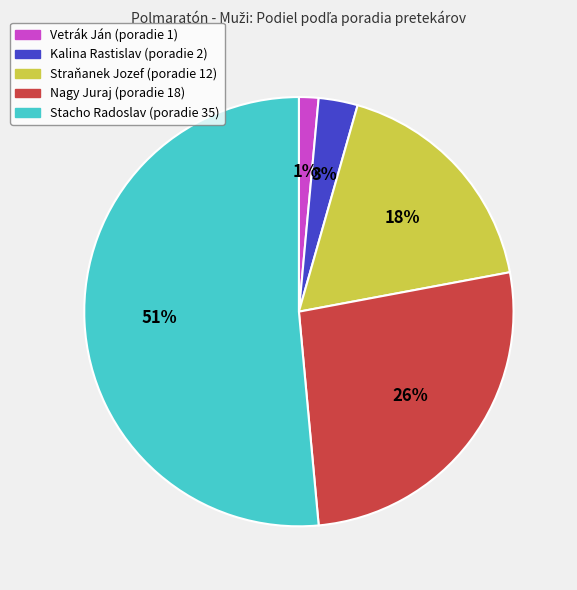

Does Stacho Radoslav represent more than half of the total?

Yes